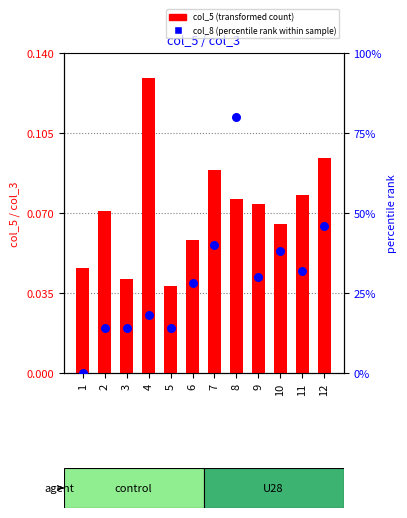

Which series contains the lowest Y value?

col_8 (percentile rank within sample)